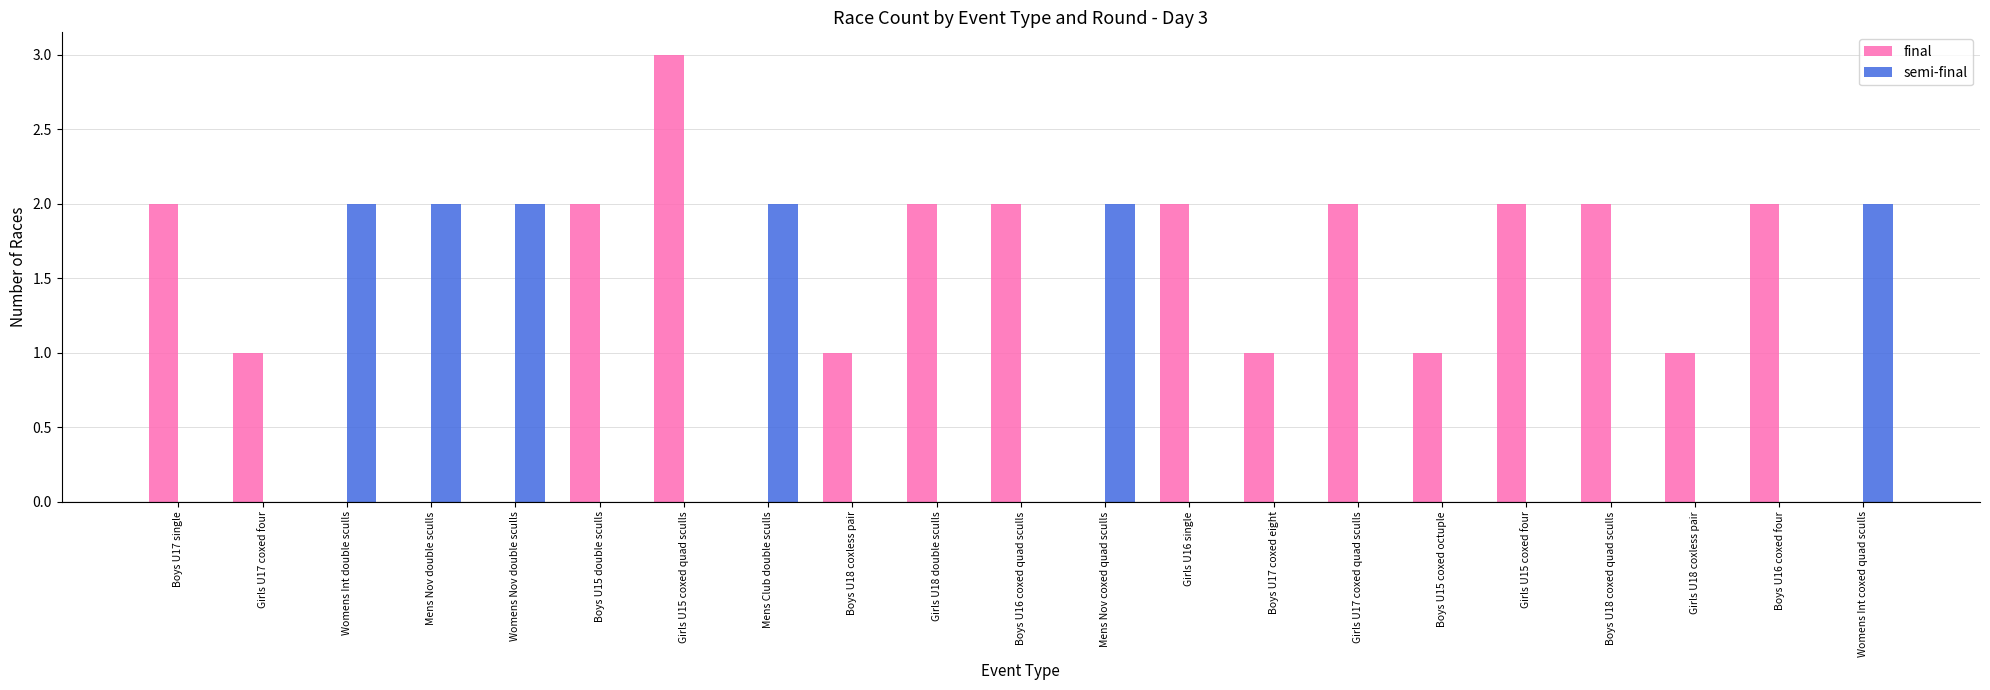

The value of final at Boys U16 coxed four is 2. True or false?

True